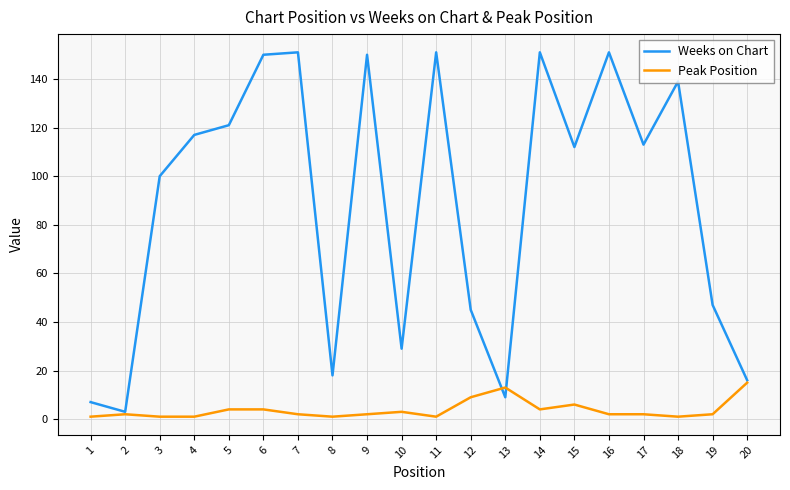

What are all the series names shown in the legend?

Weeks on Chart, Peak Position